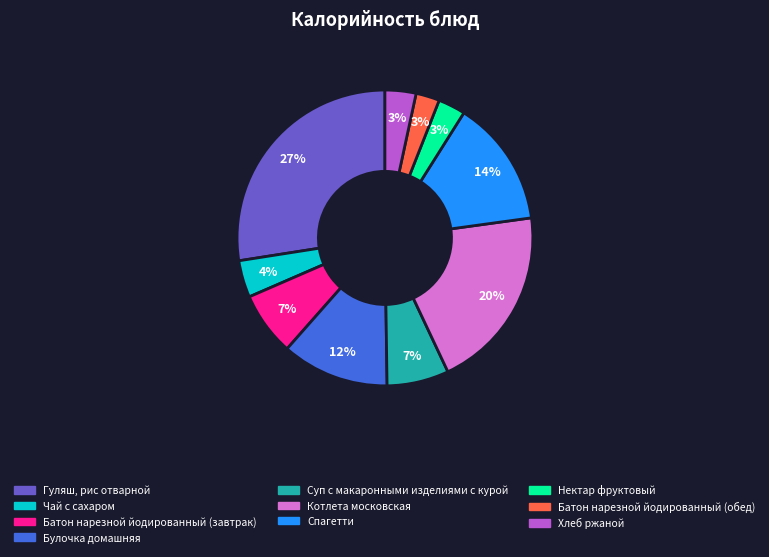

How many segments does this pie chart have?

10